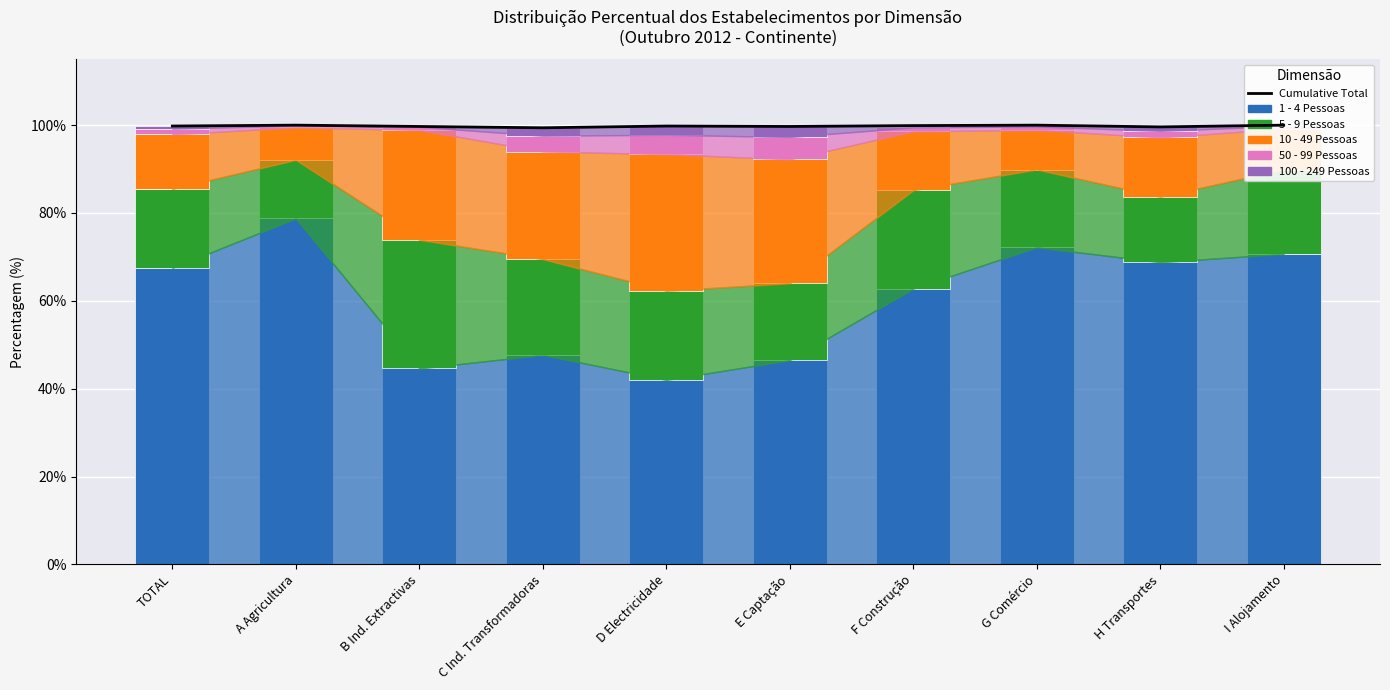

What is the difference between the second highest and minimum values in the 100 - 249 Pessoas series?

1.9